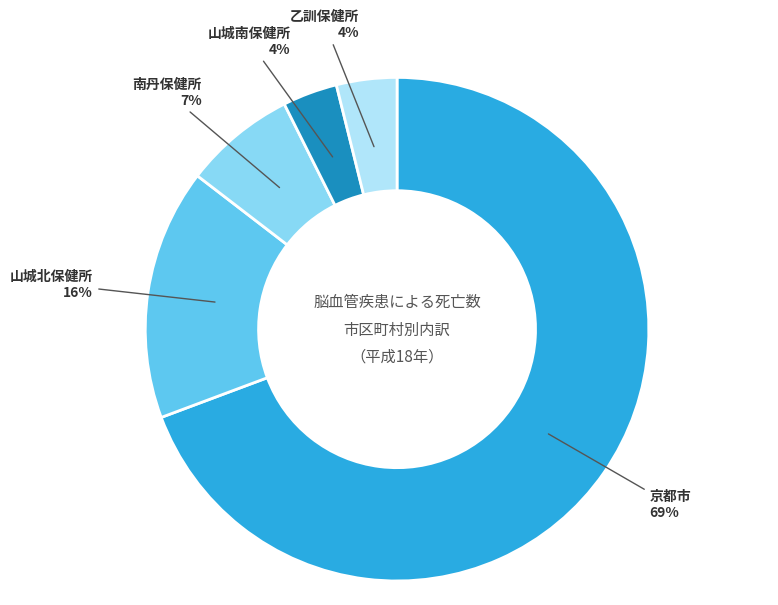

Which has a higher value, 乙訓保健所 or 京都市?

京都市